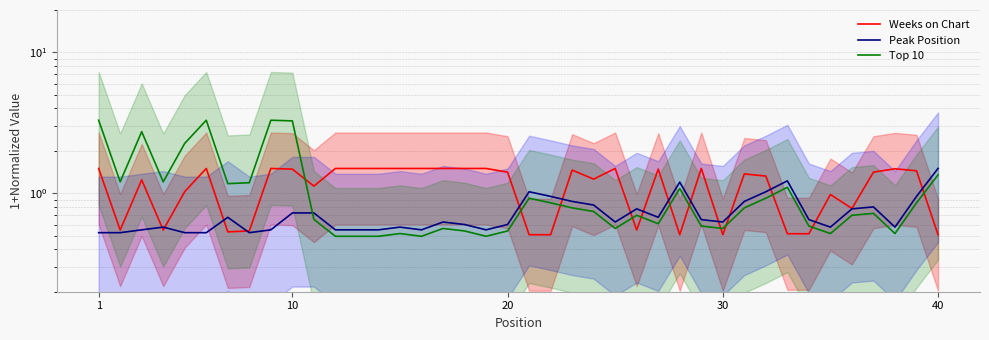

Which series has the largest range (max minus min)?

Top 10